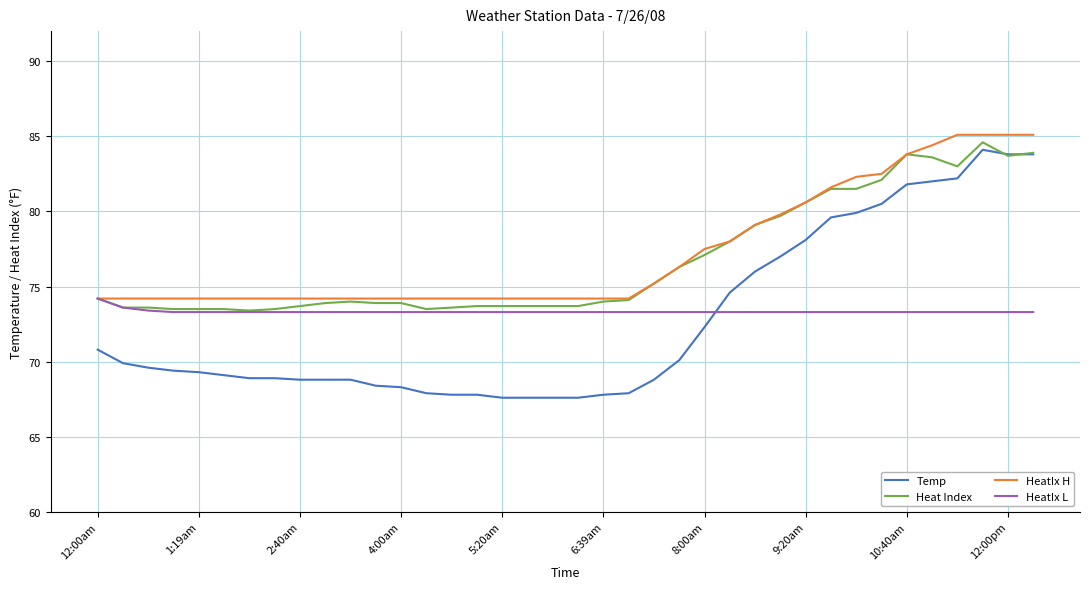

True or false: Temp and HeatIx H cross at least once.

False